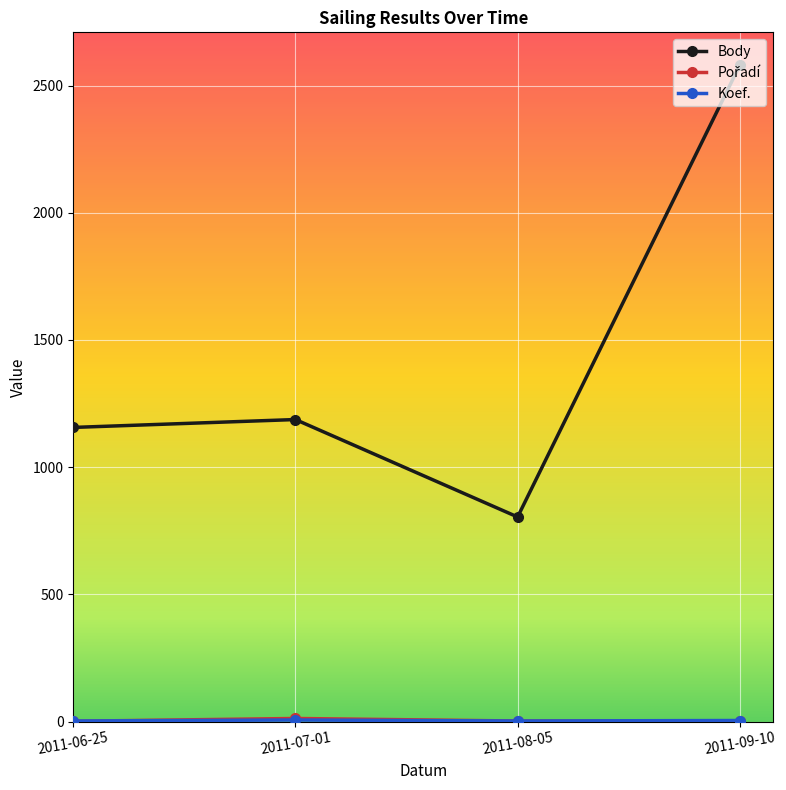

What is the label of the 4th point from the left?

2011-09-10